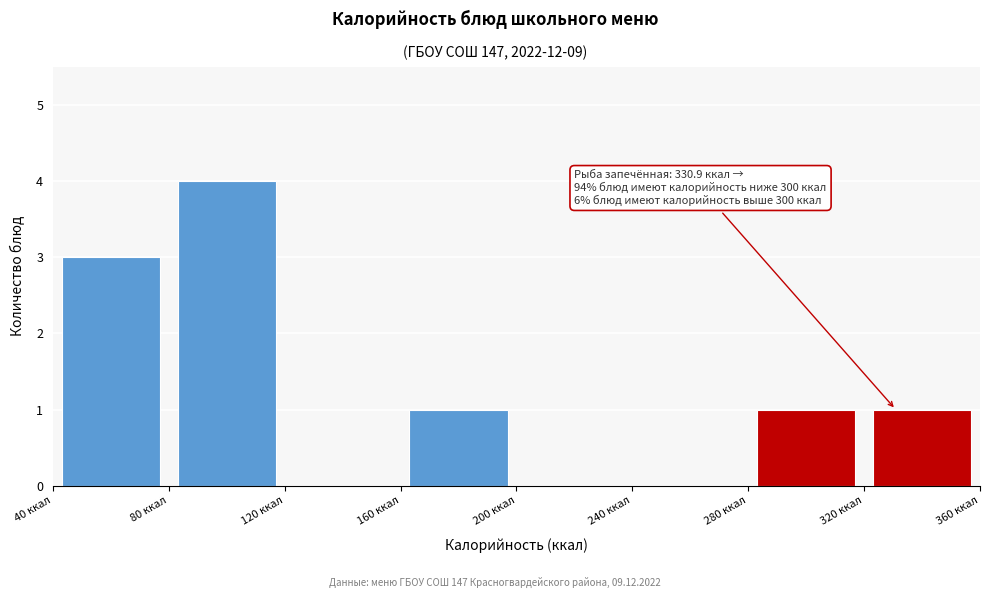

Which range on the x-axis has the tallest bar?

80 to 120